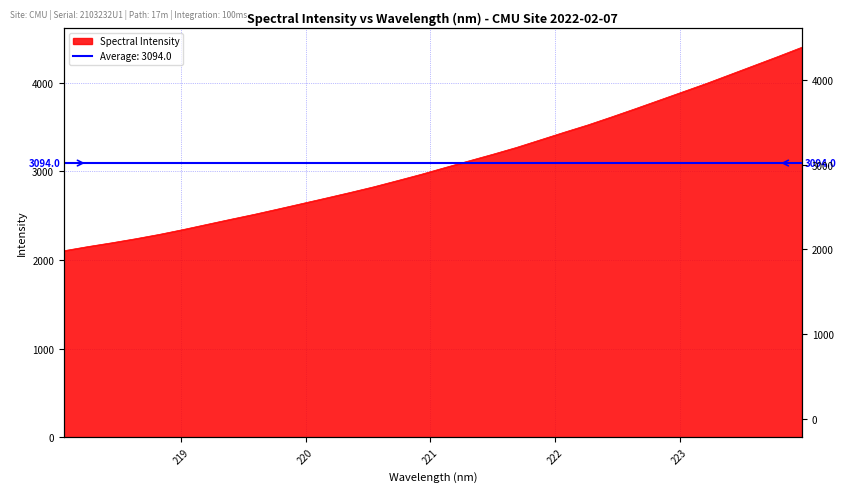

True or false: the data shows 4912.9 at 222.0721.

False